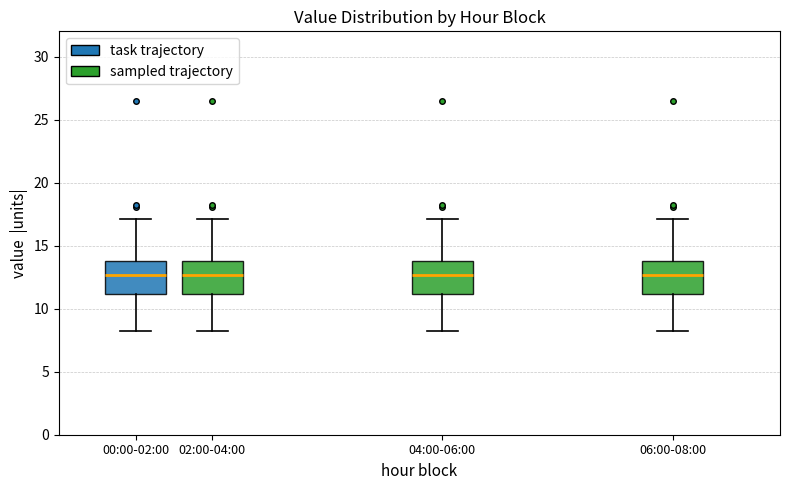

Reading left to right, read every box against the y-axis: the position of its median line, the range the box covers, and the ends of its whiskers. The values are not printed on the chart, so give them approximately, as read against the axis.

00:00-02:00: median 12.5, box 11.0 to 14.0, whiskers 8.0 to 17.0
02:00-04:00: median 12.5, box 11.0 to 14.0, whiskers 8.0 to 17.0
04:00-06:00: median 12.5, box 11.0 to 14.0, whiskers 8.0 to 17.0
06:00-08:00: median 12.5, box 11.0 to 14.0, whiskers 8.0 to 17.0